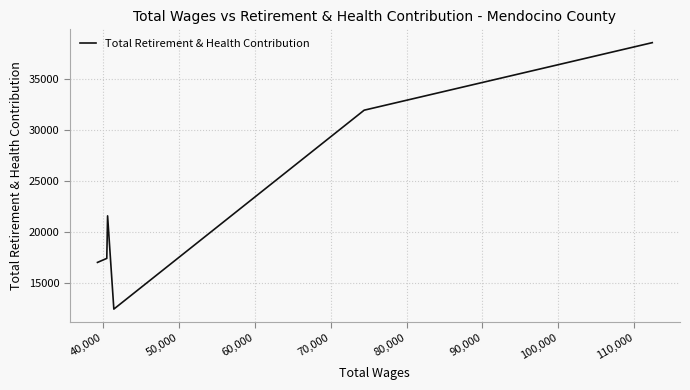

What is the sum of all values?

138729